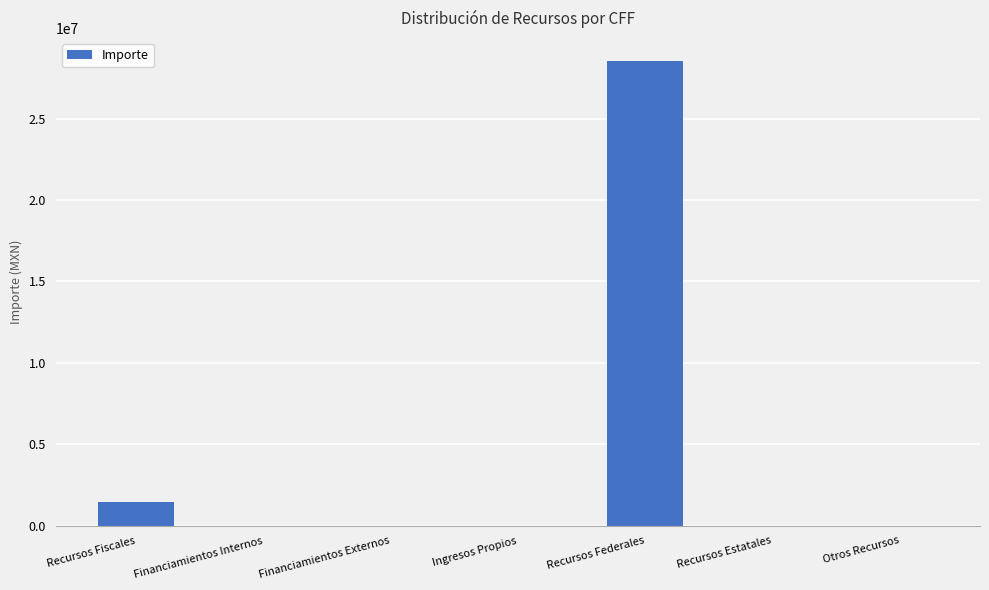

The value at Recursos Estatales is 0.0. True or false?

True